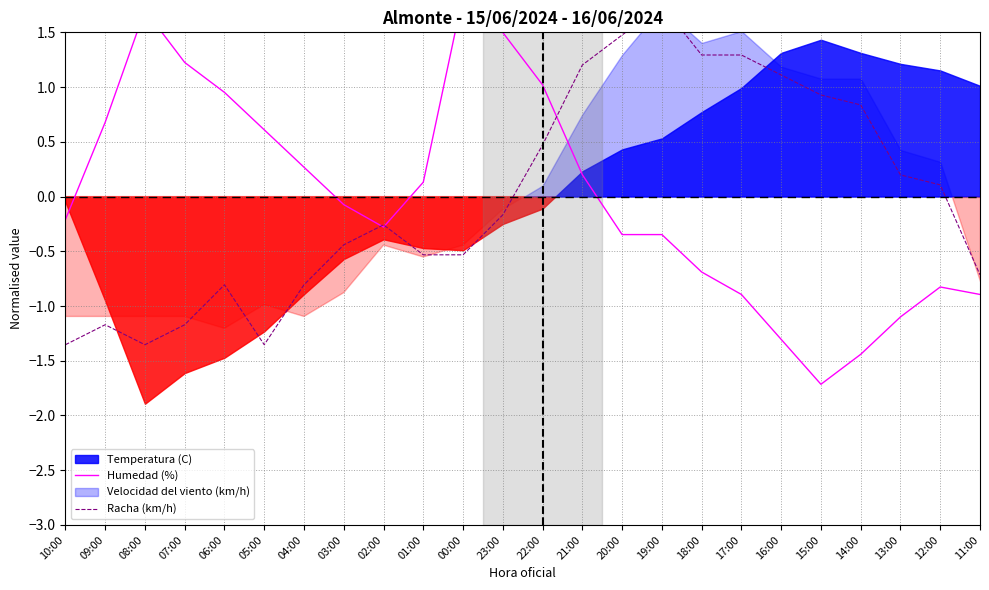

Where is the first local maximum for Racha (km/h)?

09:00